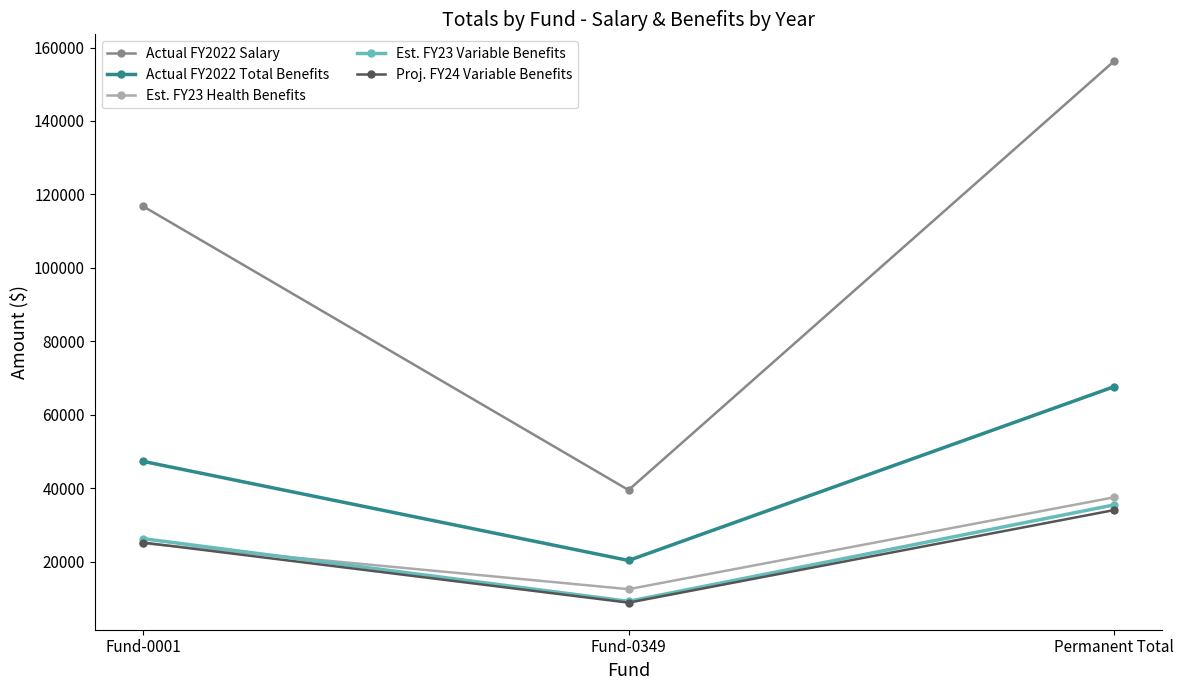

List the labels in order of Est. FY23 Health Benefits value, smallest first.

Fund-0349, Fund-0001, Permanent Total